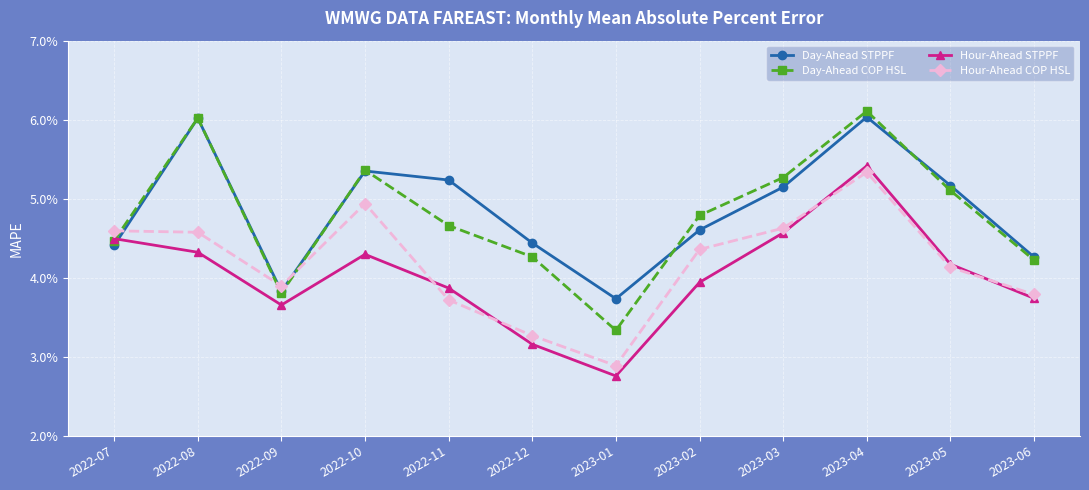

What is the sum of the Day-Ahead STPPF values at 2022-07 and 2023-04?

0.1